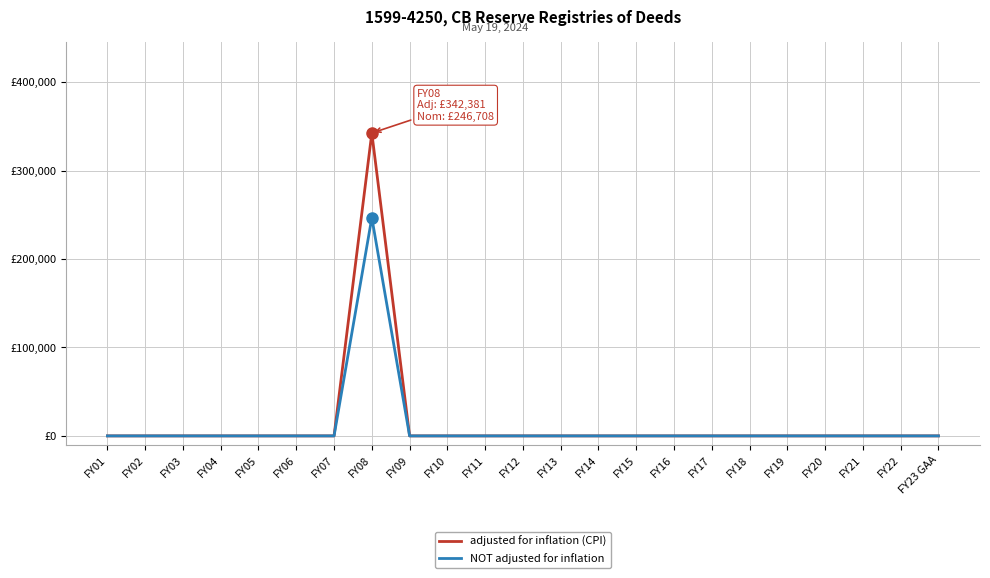

True or false: adjusted for inflation (CPI) has a value of -239586 at FY22.

False